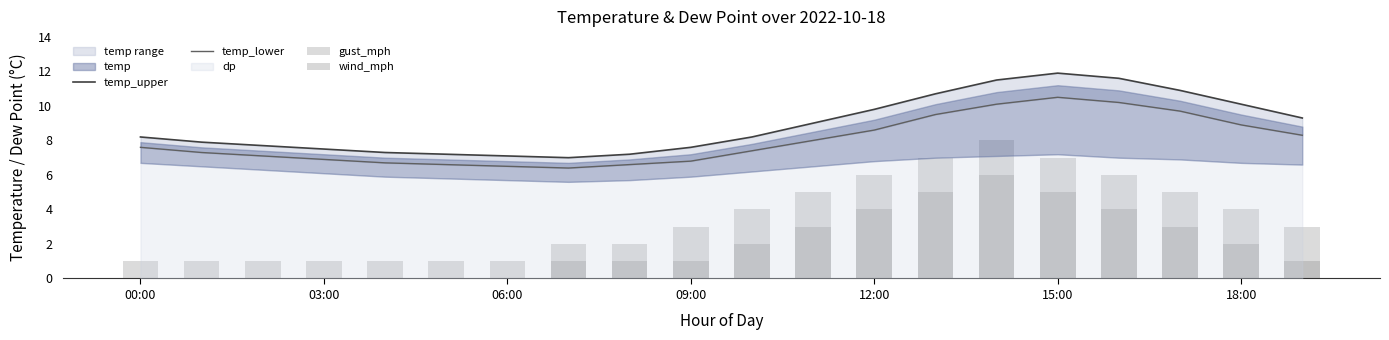

How many groups of bars are there?

20